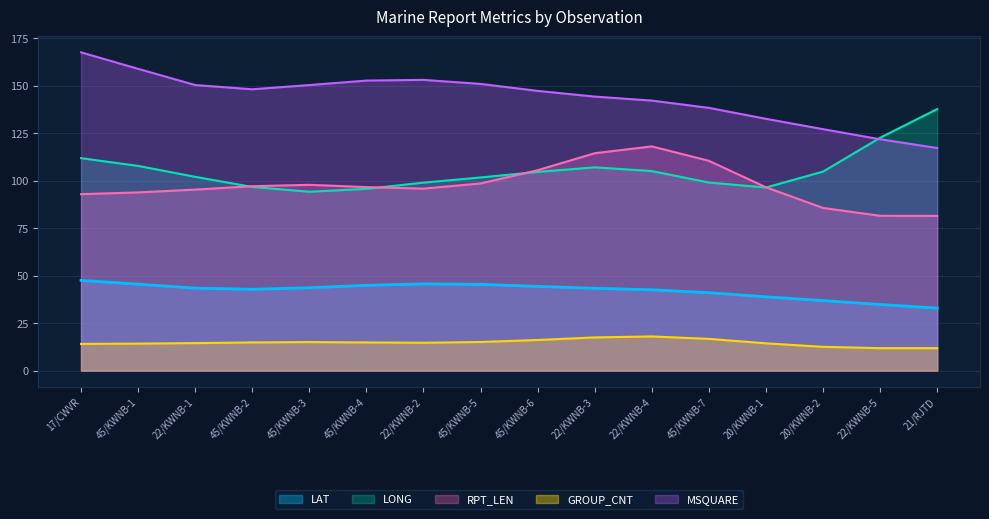

Which series has the largest total across all categories?

MSQUARE